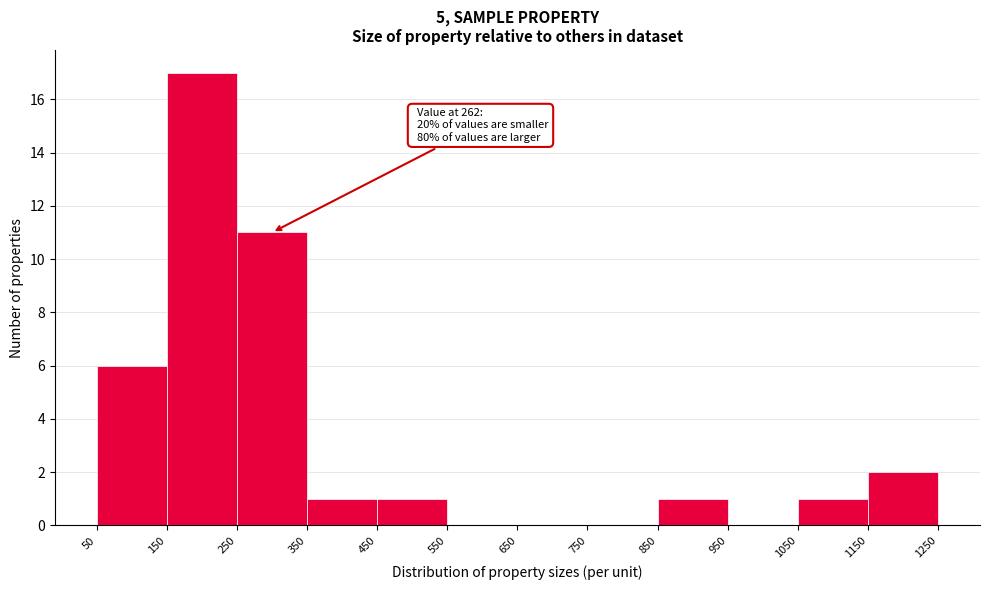

Which range on the x-axis has the tallest bar?

150 to 250